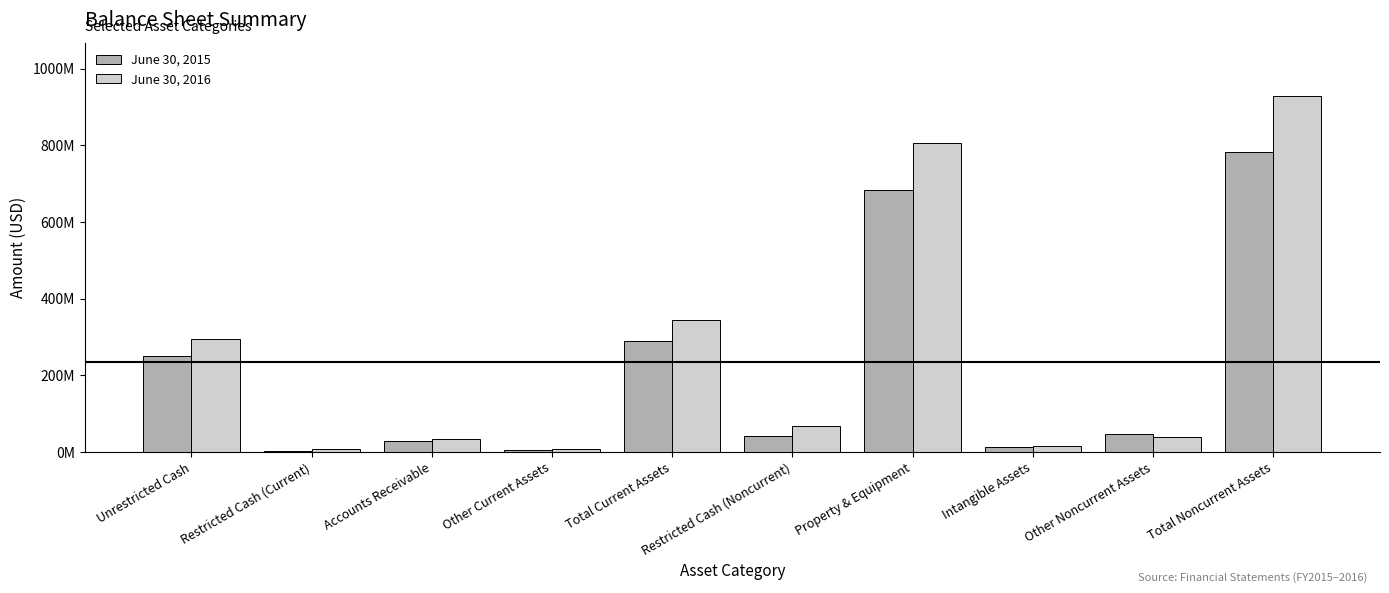

What is the maximum value for June 30, 2016?

928640990